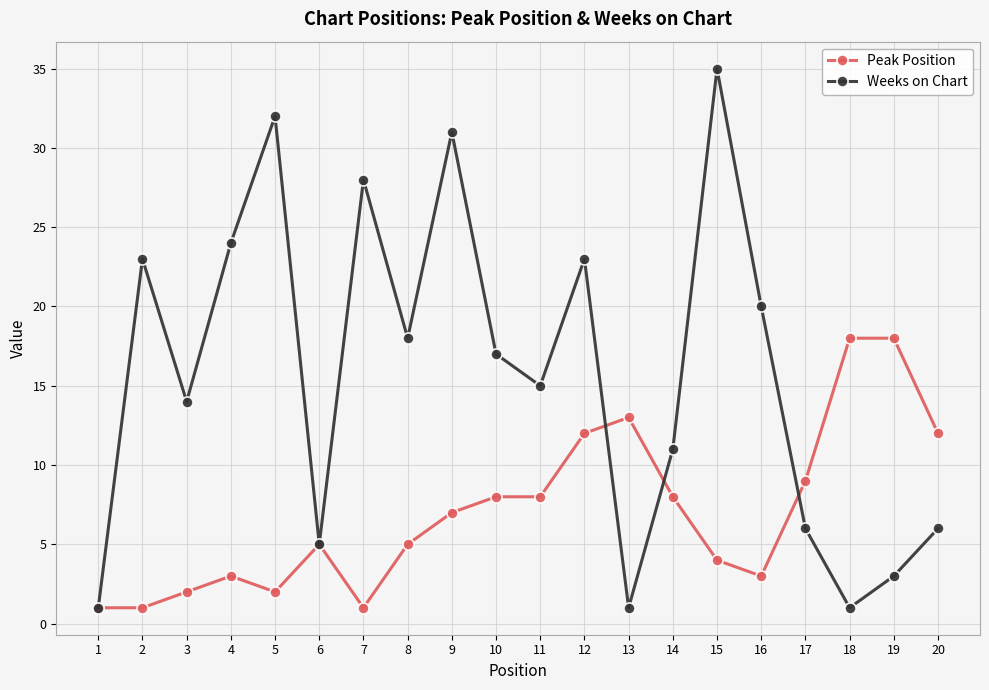

At which category does Peak Position reach its first local peak?

4